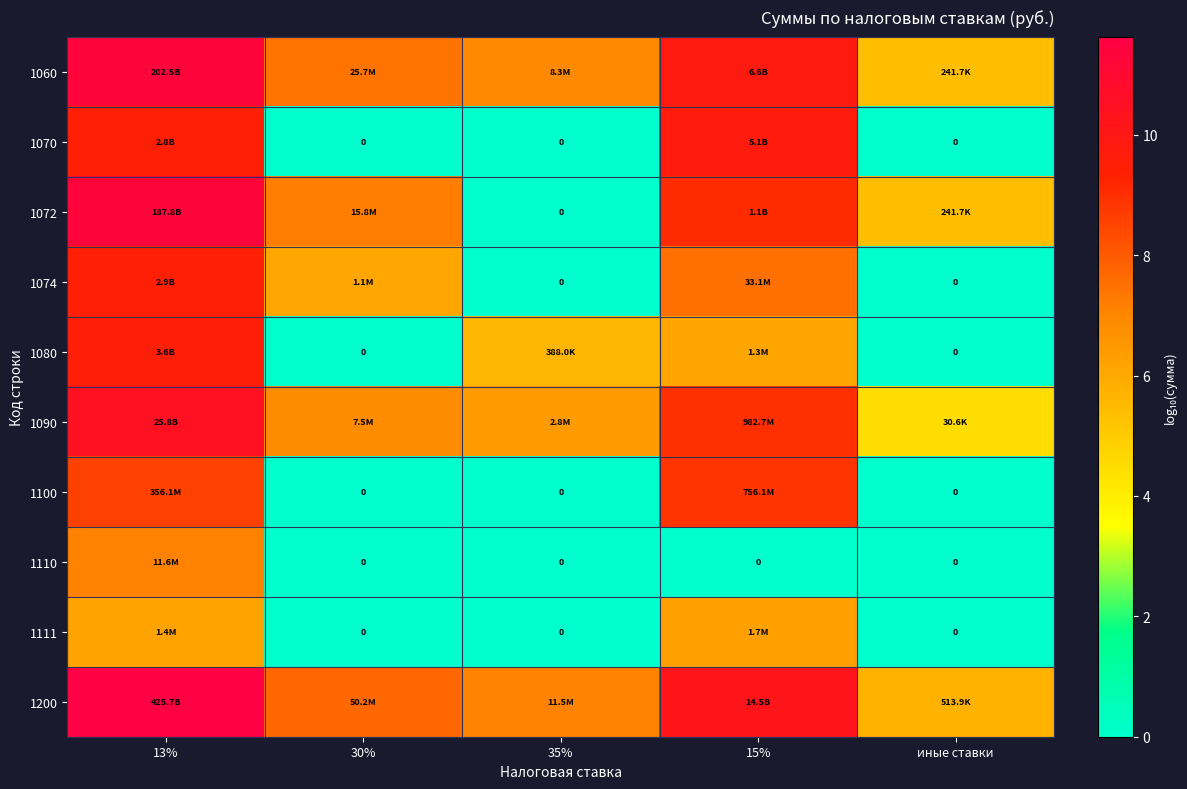

At which category is the sum across all series the highest?

13%